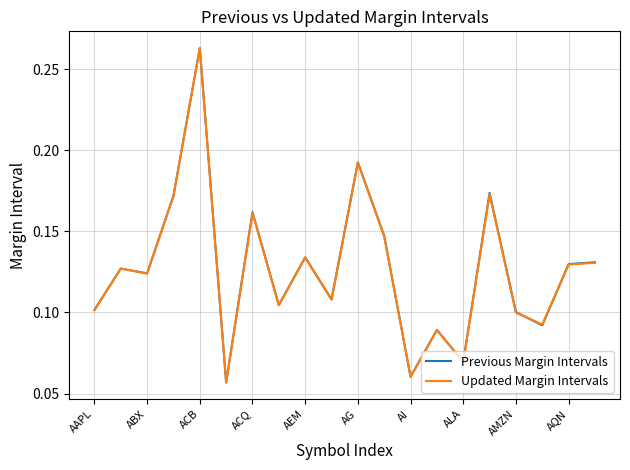

Which series has the widest spread of values?

Previous Margin Intervals